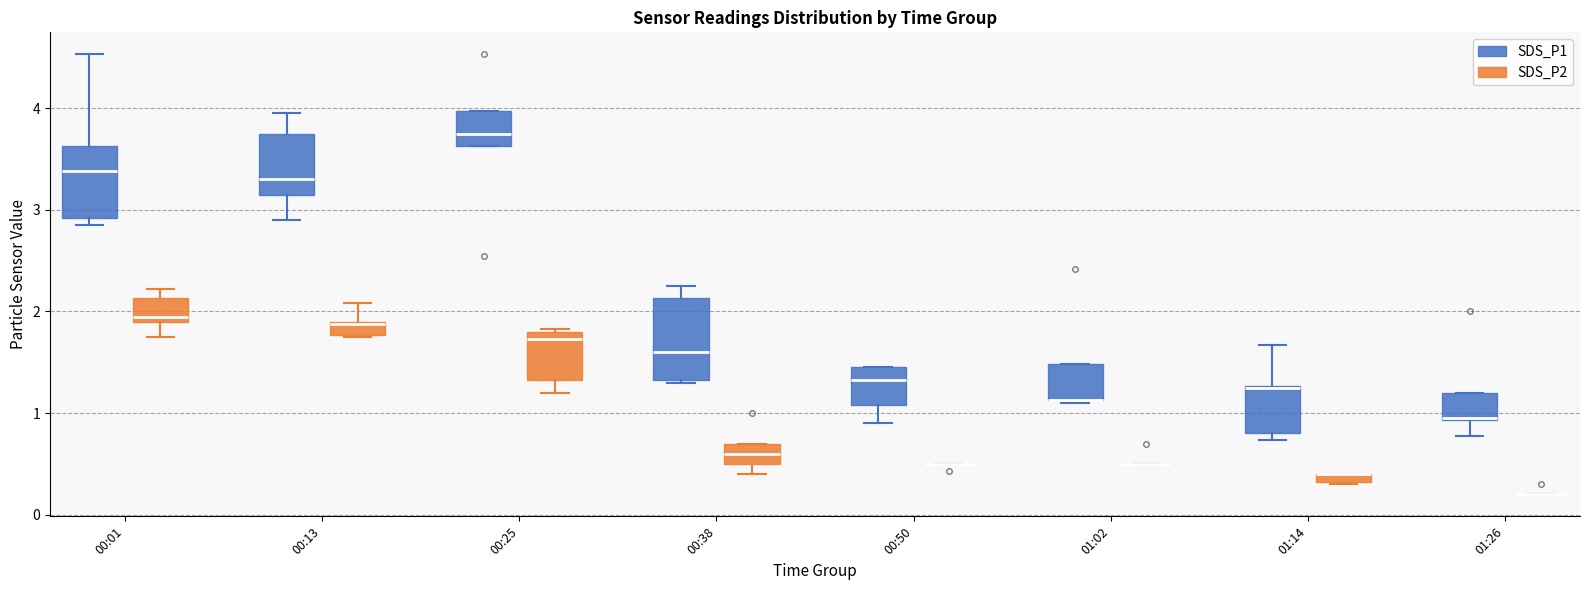

Where does the median line of the box for 00:25 (SDS_P1) sit on the y-axis? The values are not printed on the chart, so give them approximately, as read against the axis.

3.8